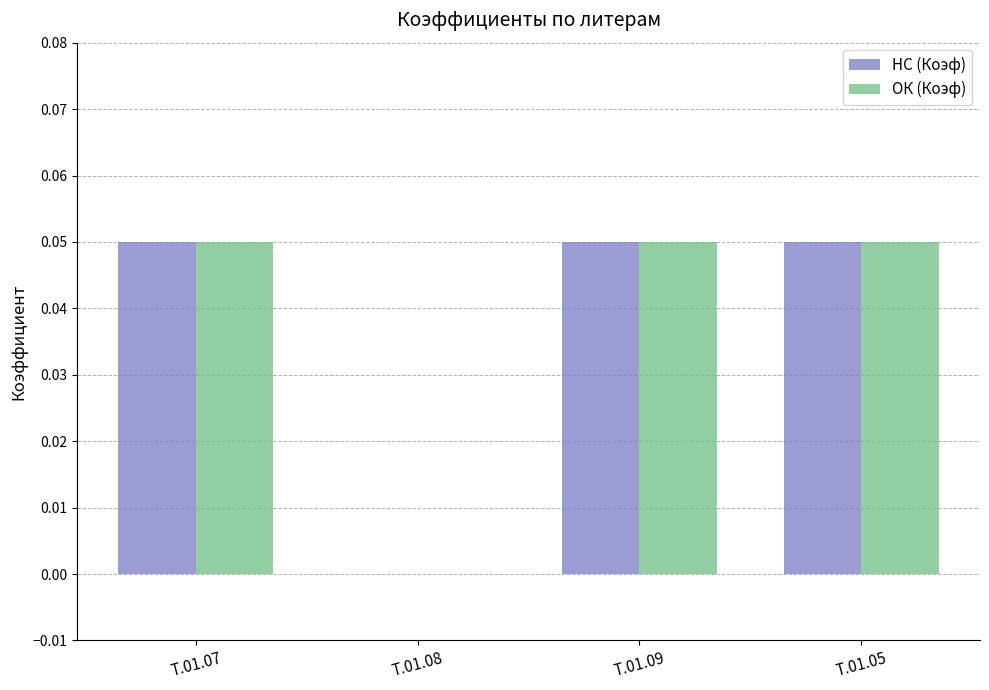

What are all the series names shown in the legend?

НС (Коэф), ОК (Коэф)